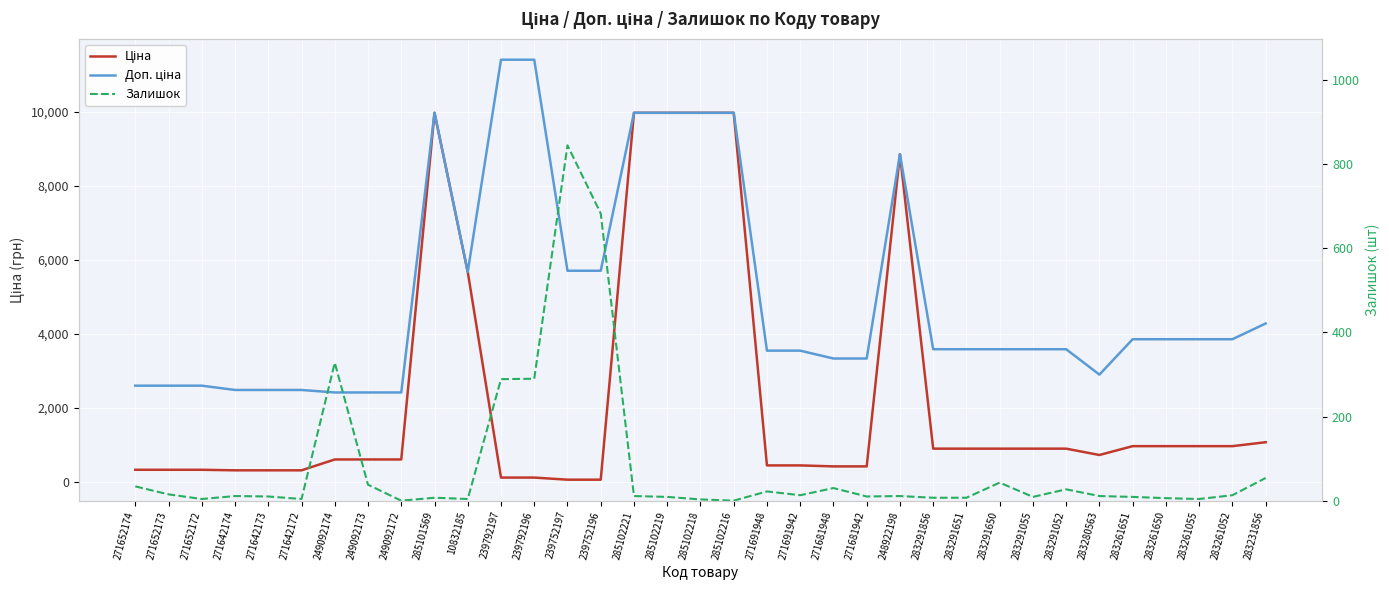

What are all the series names shown in the legend?

Ціна, Доп. ціна, Залишок